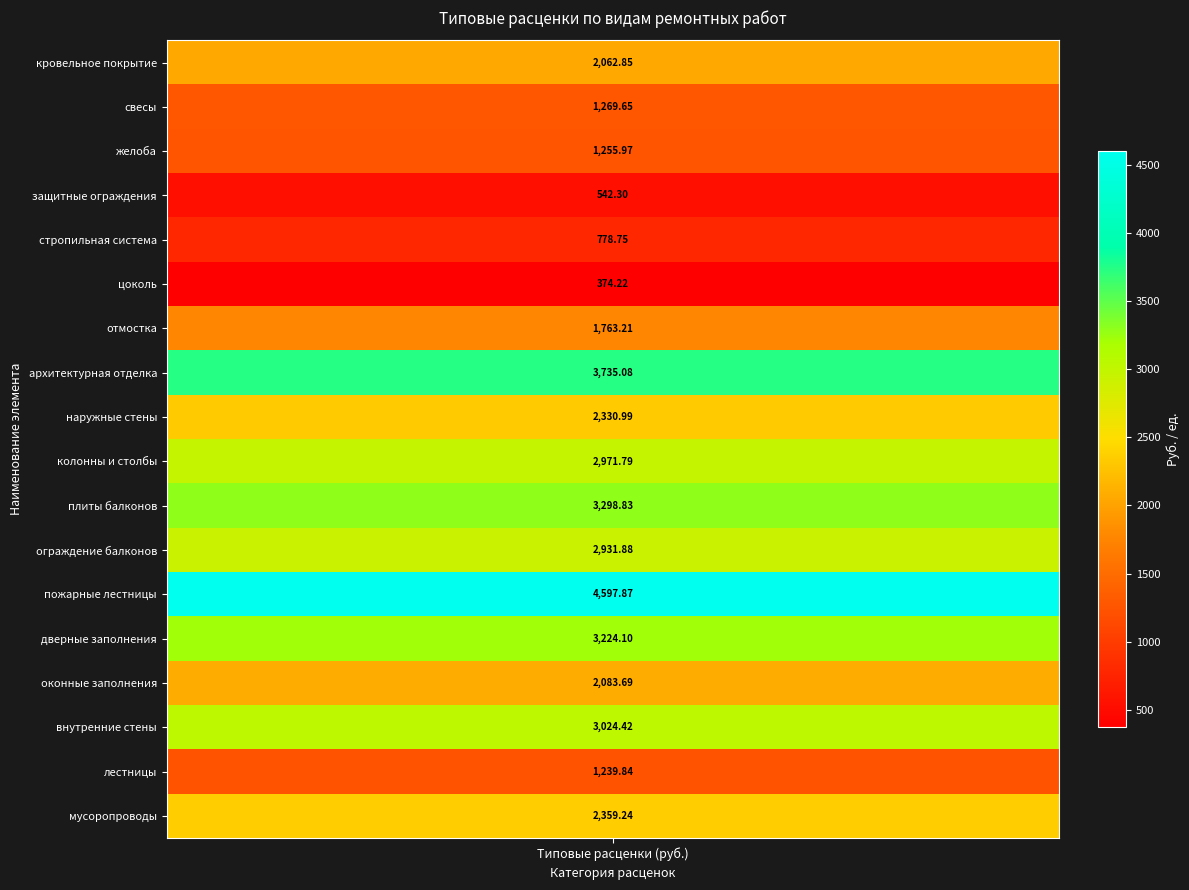

What is the difference between the maximum and second lowest values?

4055.6